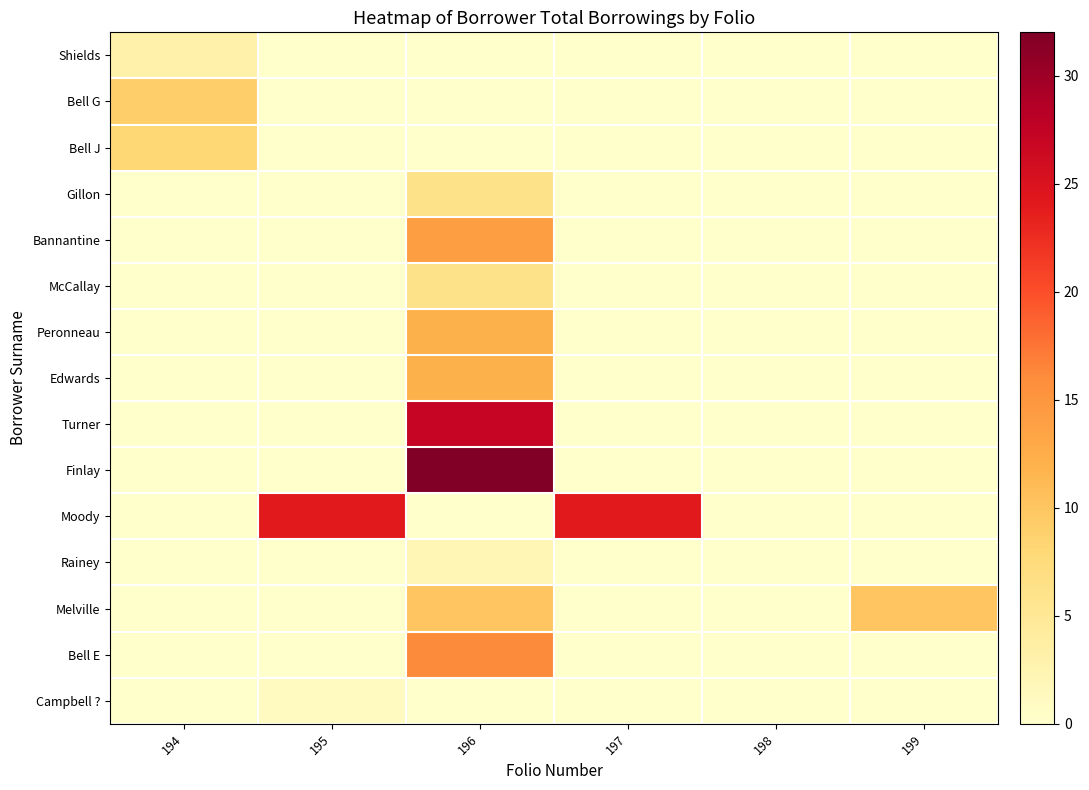

Which category has the highest value across all series?

196